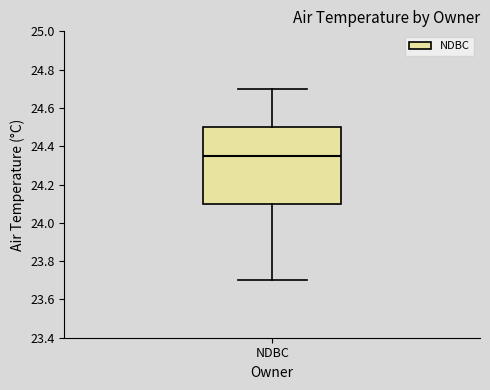

Where does the lower whisker of the box for NDBC end on the y-axis? The values are not printed on the chart, so give them approximately, as read against the axis.

23.70